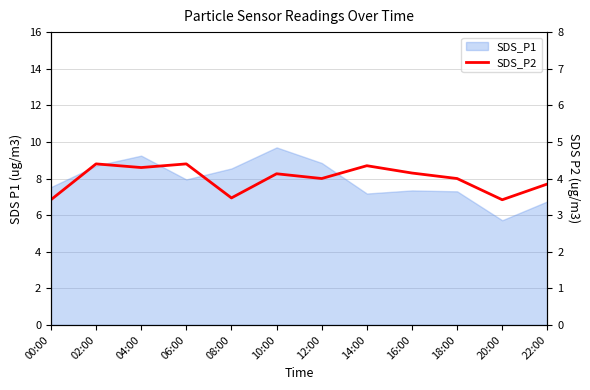

What is the greatest value displayed?

4.4